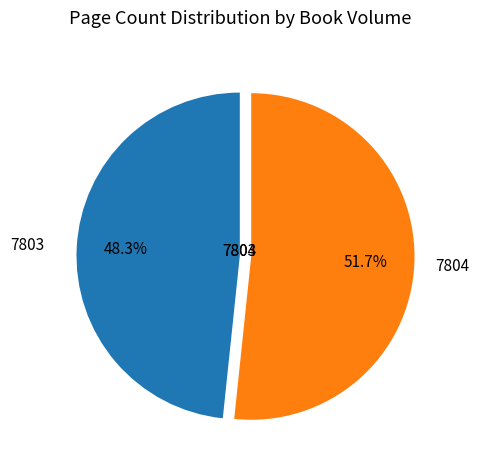

True or false: 7803 accounts for 48% of the total.

True